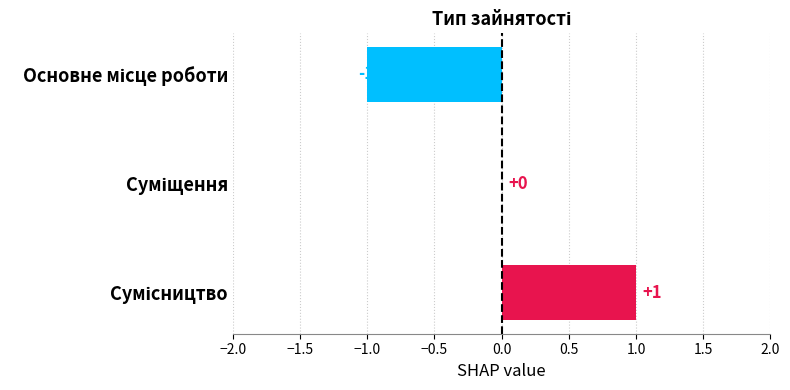

Count the number of categories in the chart.

3